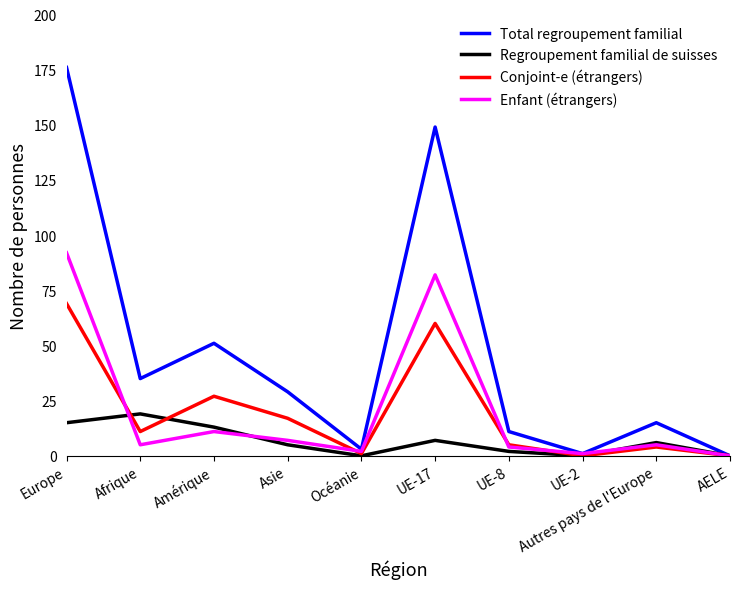

What is the difference between the maximum and minimum values in the Total regroupement familial series?

176